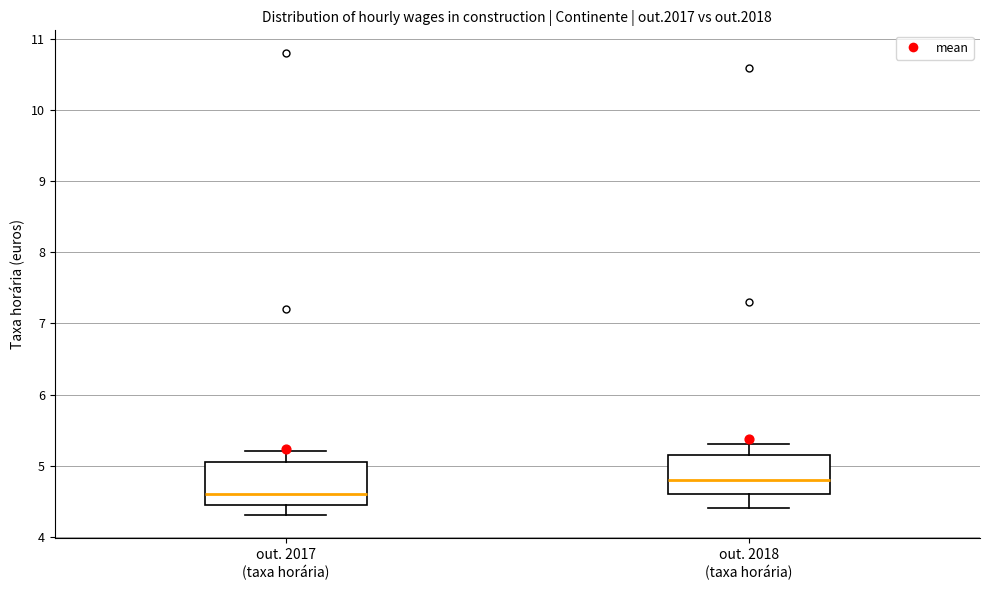

Which box's median line is the highest?

out. 2018 (taxa horária)